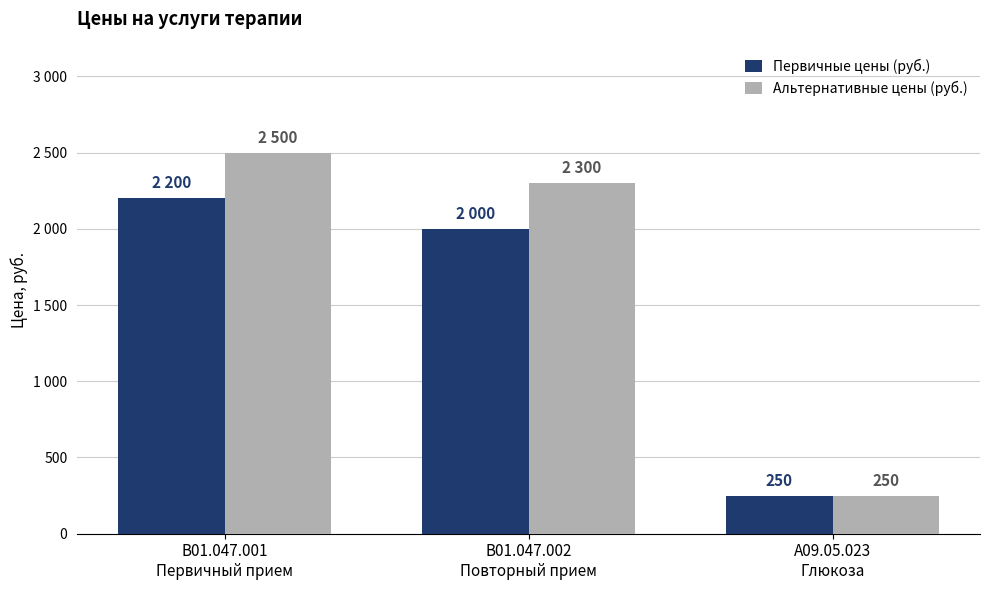

What are all the series names shown in the legend?

Первичные цены (руб.), Альтернативные цены (руб.)